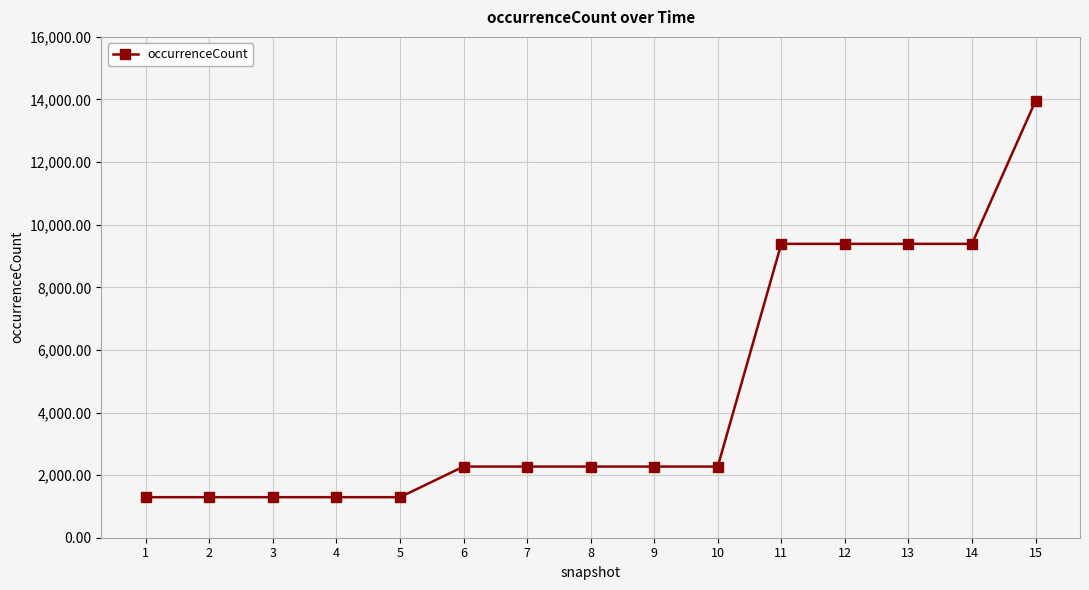

Does the chart display data point markers on the line(s)?

Yes